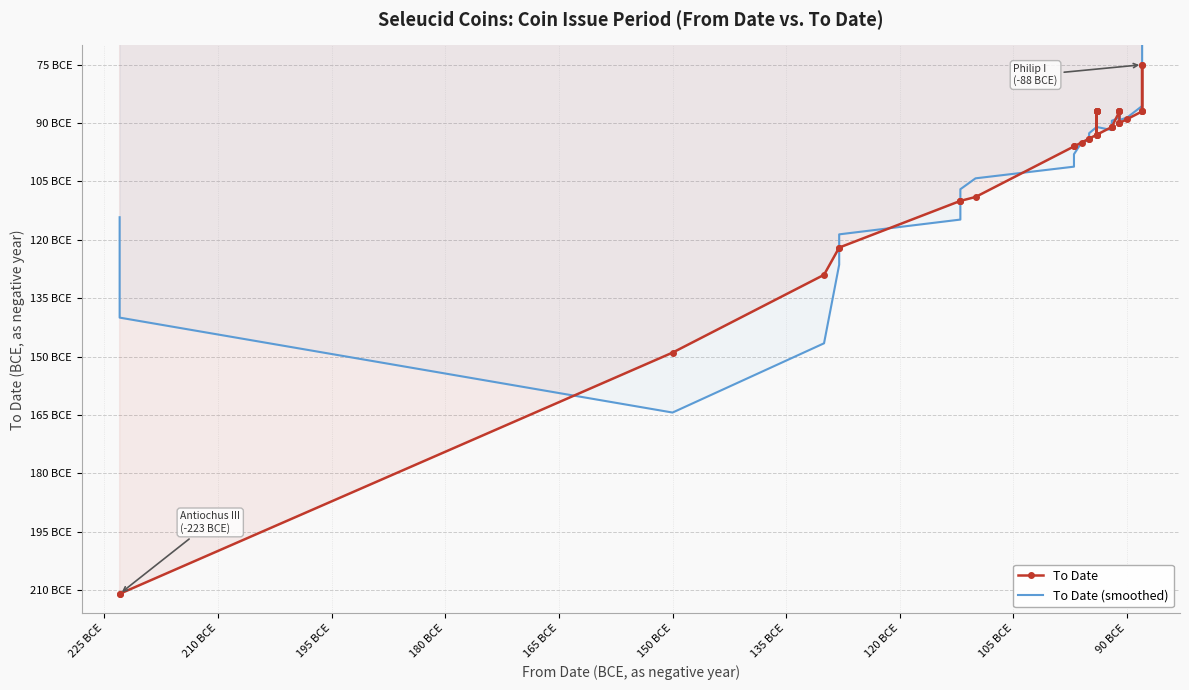

True or false: To Date has more than 1 points higher than both neighbors.

False